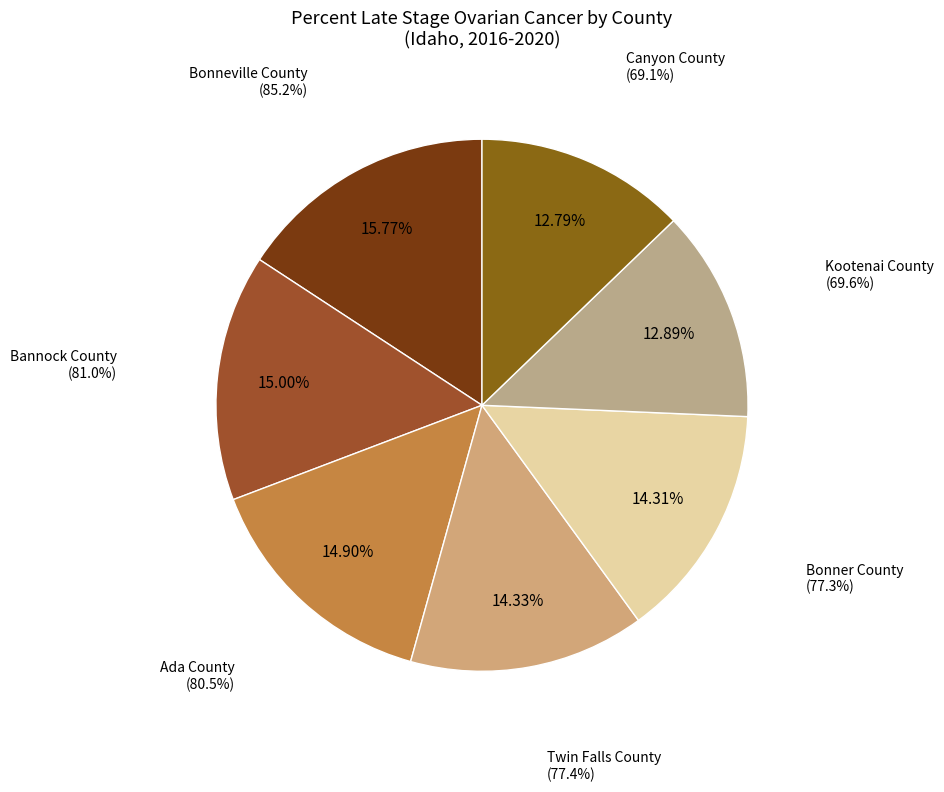

To the nearest percent, what portion does Bonner County represent?

14%